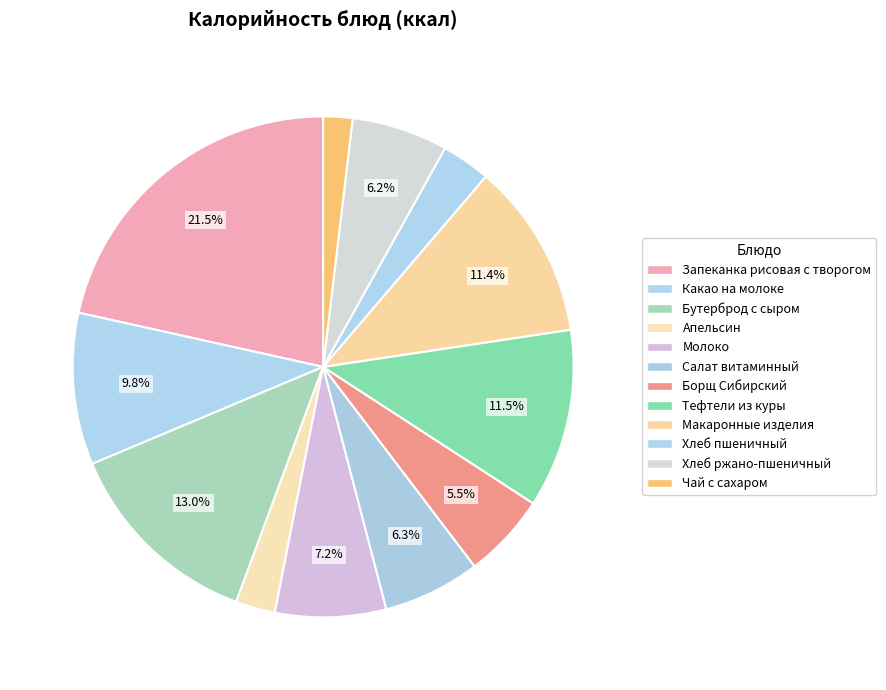

How many segments does this pie chart have?

12